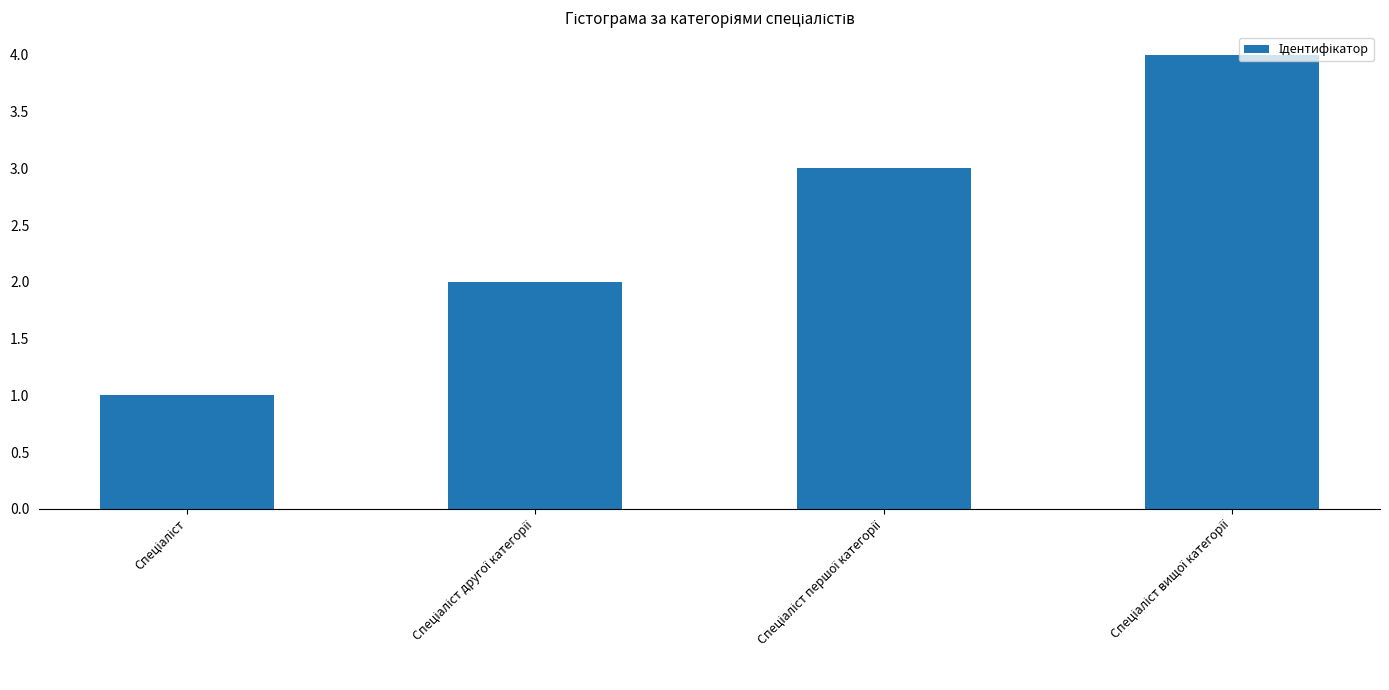

Count the number of data series in this chart.

1